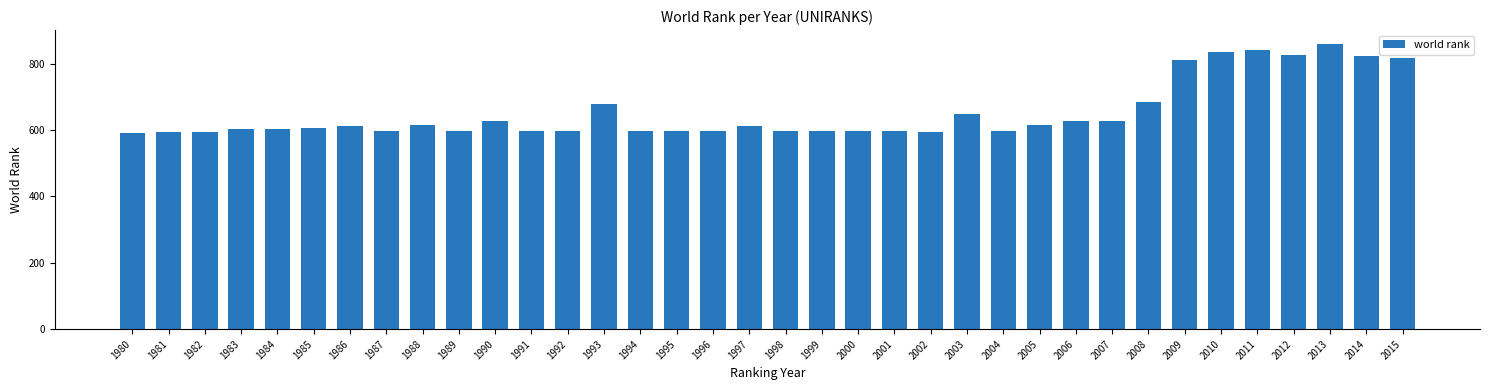

The value at 2010 is 1475. True or false?

False